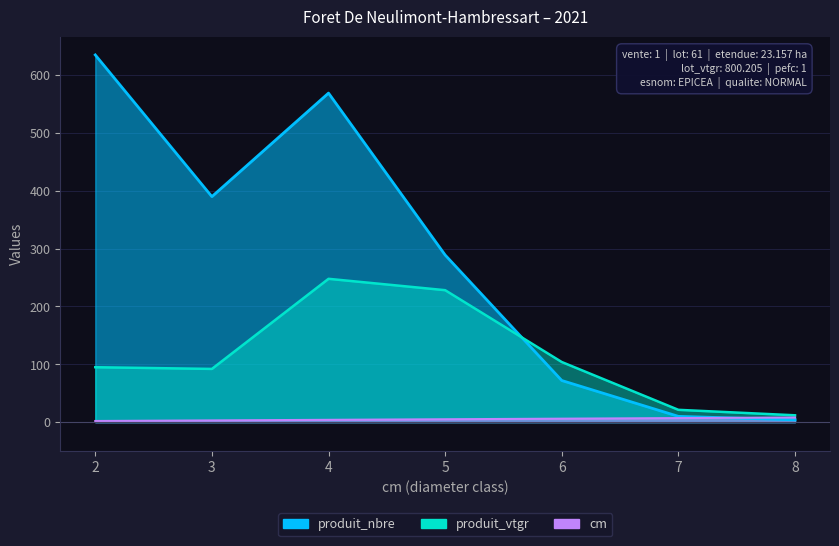

Between 4 and 2, which is larger?

4